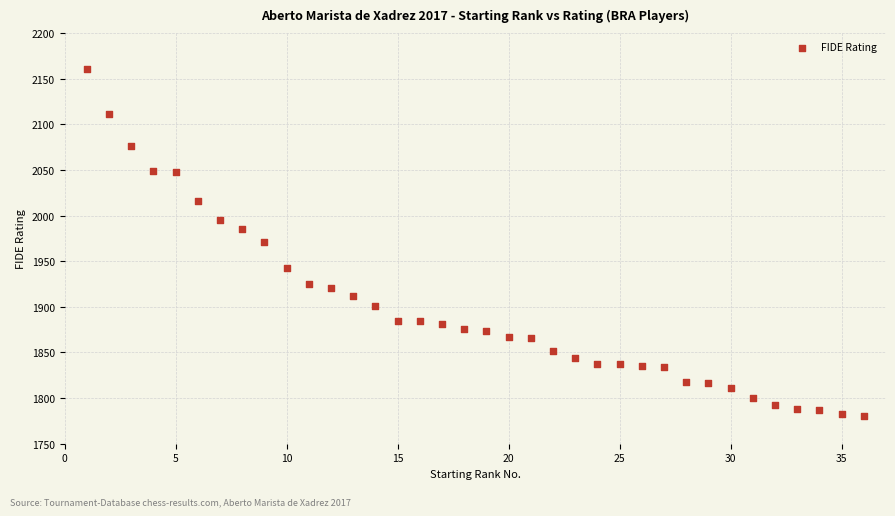

What is the range of X values (max minus min)?

35